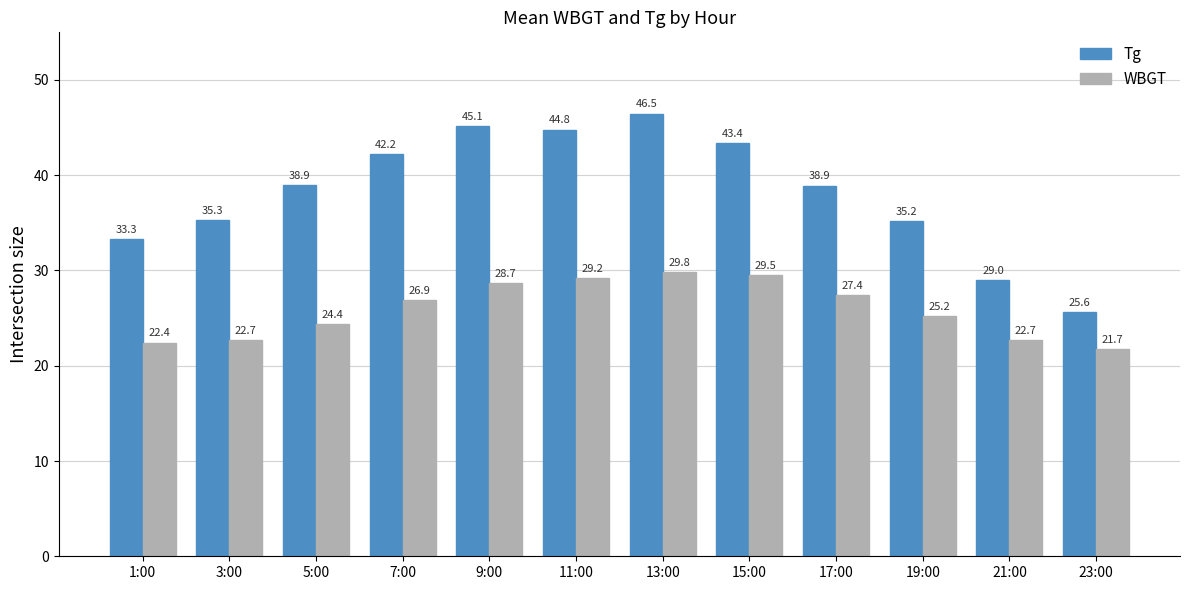

What are all the series names shown in the legend?

Tg, WBGT